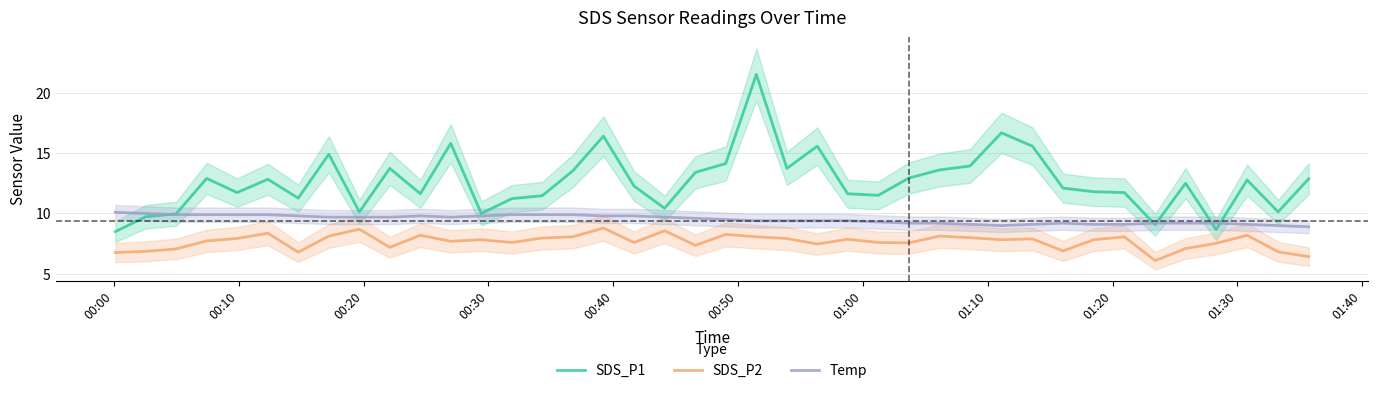

What is the smallest value displayed?

6.1